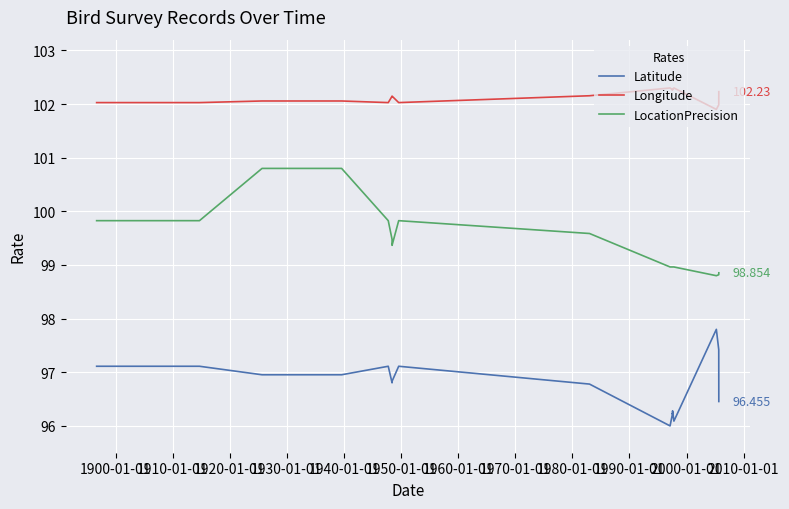

What is the value of the Longitude point at the 12th from the left?

102.3